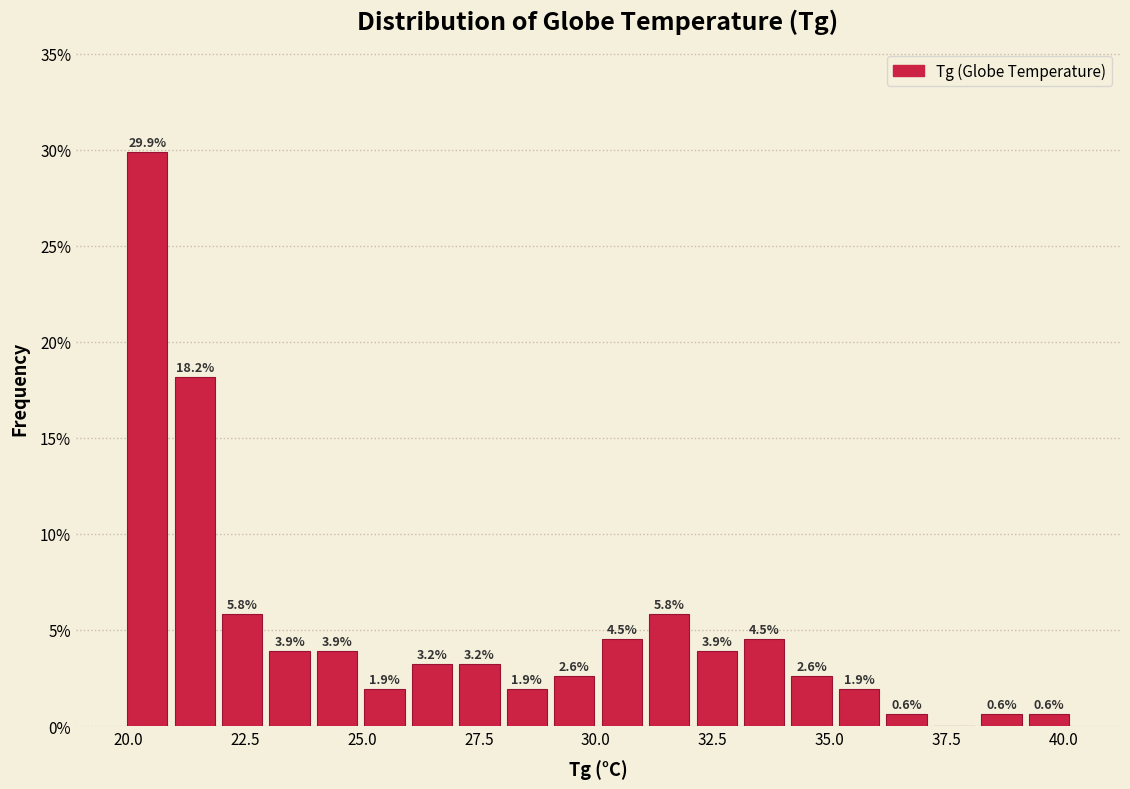

Around what value on the x-axis is the tallest bar? Give the approximate position of its centre, as read against the axis.

20.5